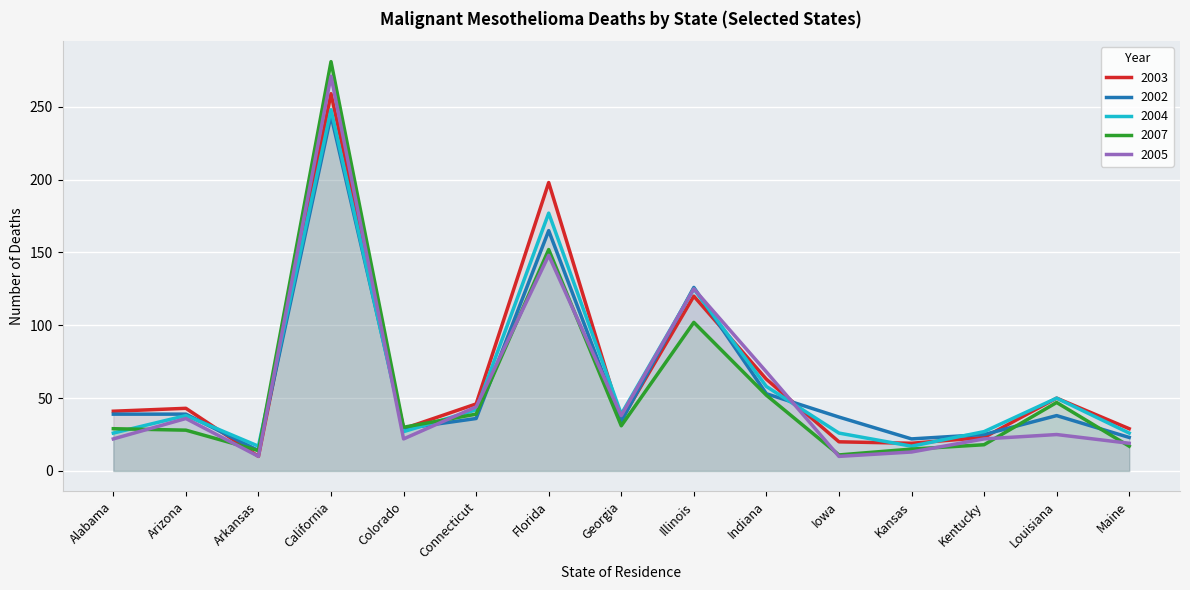

Reading left to right, list all the values displayed in this chart.

2003: Alabama=41	Arizona=43	Arkansas=10	California=259	Colorado=29	Connecticut=46	Florida=198	Georgia=35	Illinois=120	Indiana=63	Iowa=20	Kansas=19	Kentucky=23	Louisiana=50	Maine=29
2002: Alabama=39	Arizona=39	Arkansas=14	California=244	Colorado=29	Connecticut=36	Florida=165	Georgia=34	Illinois=126	Indiana=53	Iowa=37	Kansas=22	Kentucky=25	Louisiana=38	Maine=23
2004: Alabama=26	Arizona=38	Arkansas=17	California=248	Colorado=27	Connecticut=42	Florida=177	Georgia=39	Illinois=125	Indiana=58	Iowa=26	Kansas=17	Kentucky=27	Louisiana=50	Maine=26
2007: Alabama=29	Arizona=28	Arkansas=14	California=281	Colorado=30	Connecticut=39	Florida=152	Georgia=31	Illinois=102	Indiana=52	Iowa=11	Kansas=15	Kentucky=18	Louisiana=47	Maine=17
2005: Alabama=22	Arizona=36	Arkansas=10	California=271	Colorado=22	Connecticut=44	Florida=148	Georgia=38	Illinois=125	Indiana=68	Iowa=10	Kansas=13	Kentucky=22	Louisiana=25	Maine=19